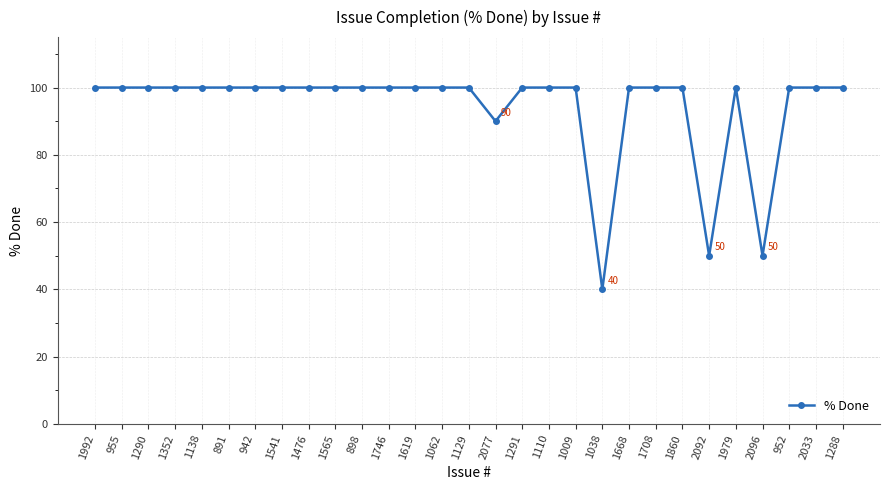

What is the sum of all values?

2730